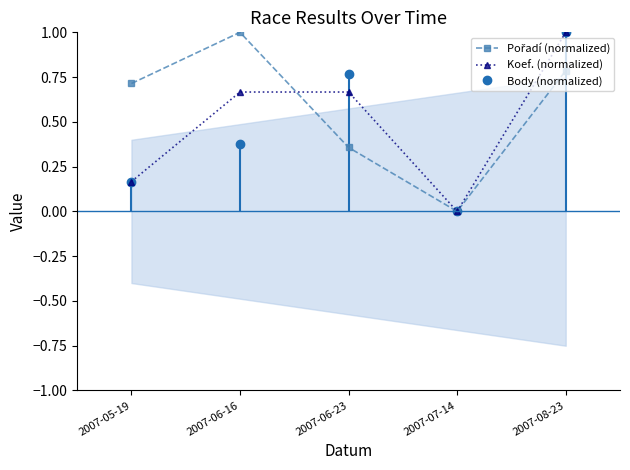

Which has a higher value, 2007-08-23 or 2007-05-19?

2007-08-23